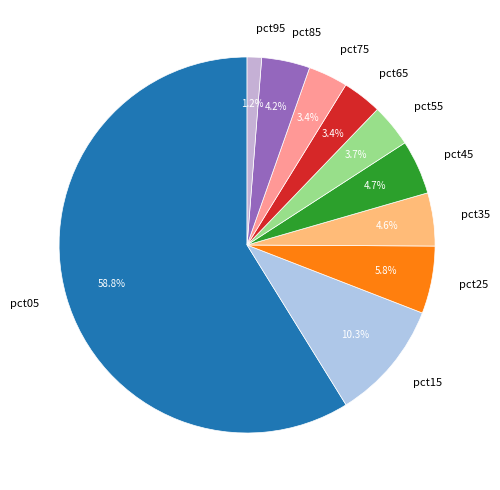

What is the majority slice?

pct05